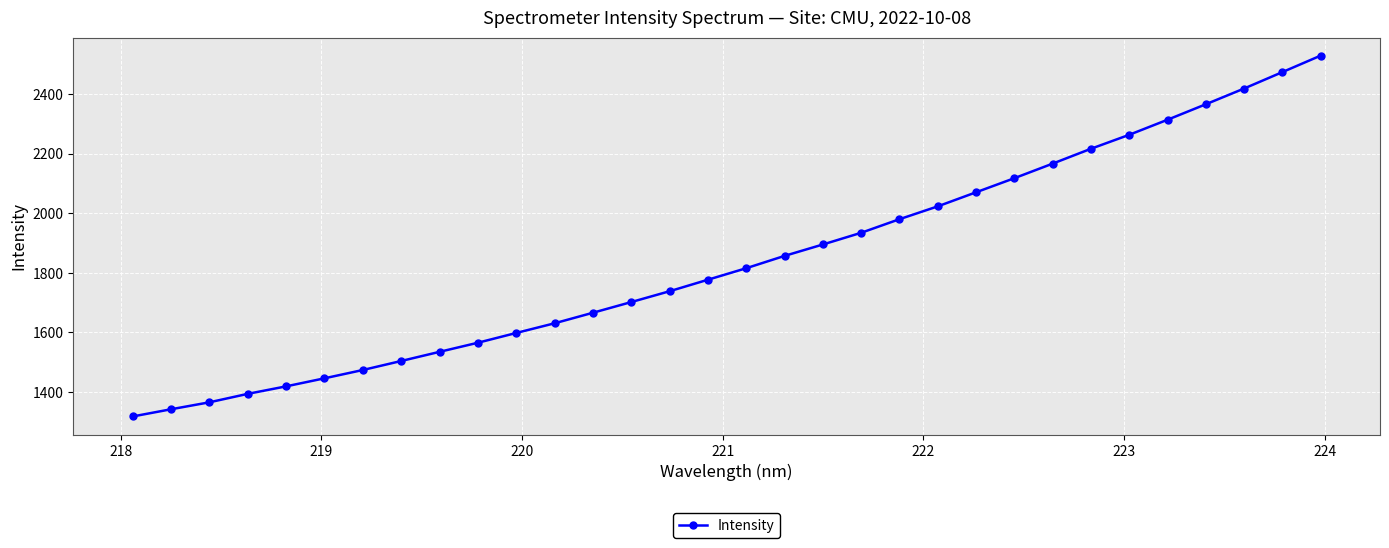

What is the smallest value displayed?

1317.6